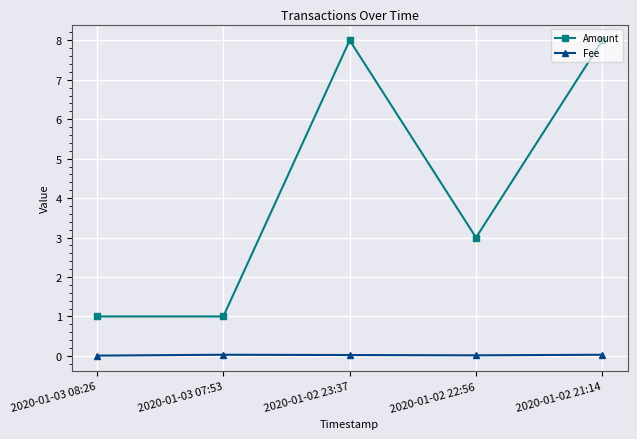

How many Amount values are between 1 and 8?

5